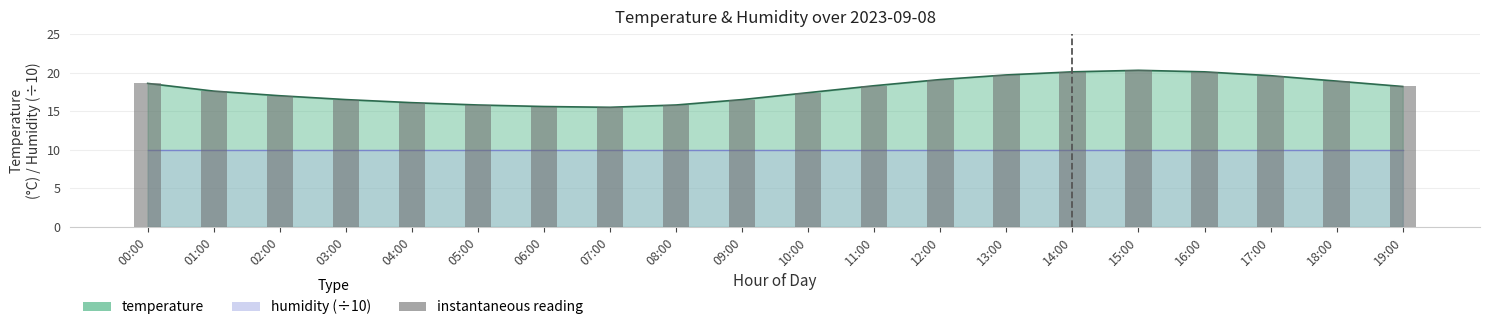

Rank the categories by value from lowest to highest.

07:00, 06:00, 05:00, 08:00, 04:00, 03:00, 09:00, 02:00, 10:00, 01:00, 19:00, 11:00, 00:00, 18:00, 12:00, 17:00, 13:00, 14:00, 16:00, 15:00